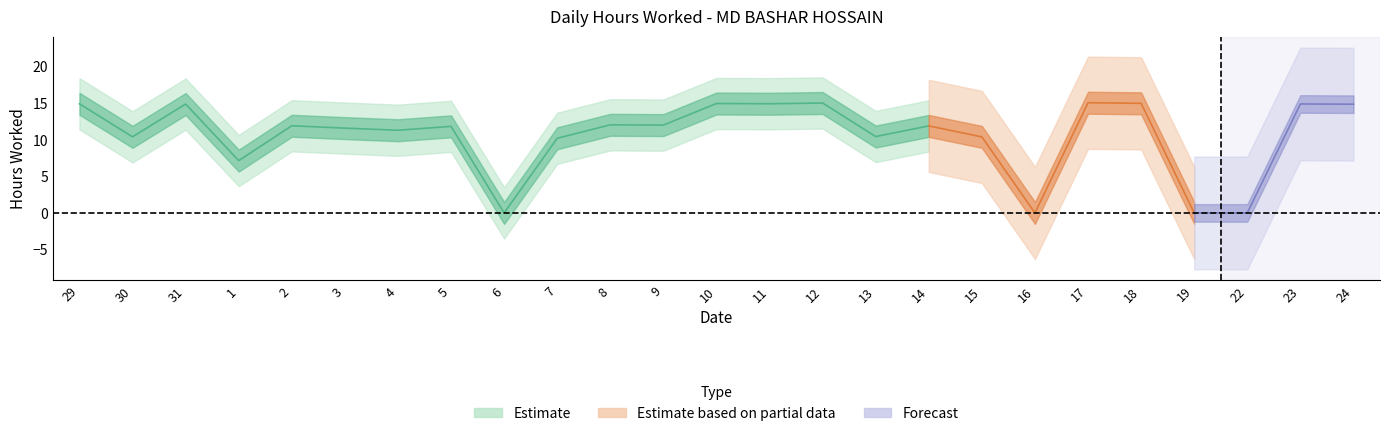

What is the label of the 21st point from the right?

2